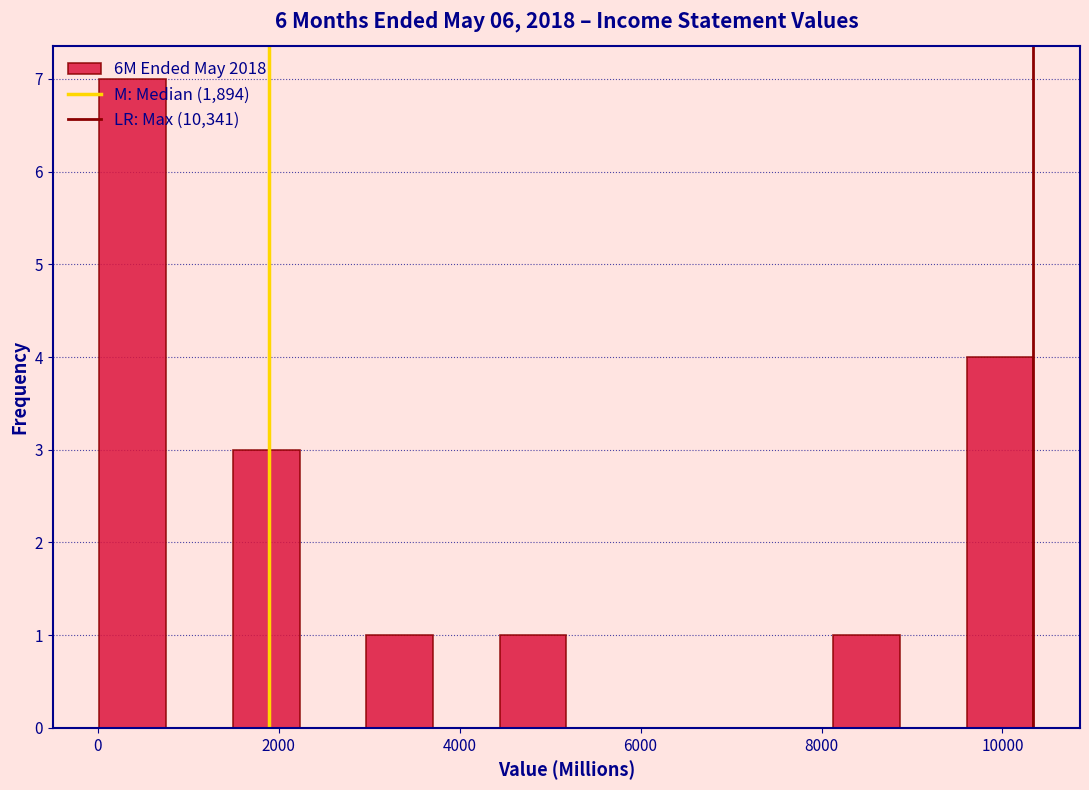

Read against the x-axis, roughly where is the centre of the tallest bar?

400